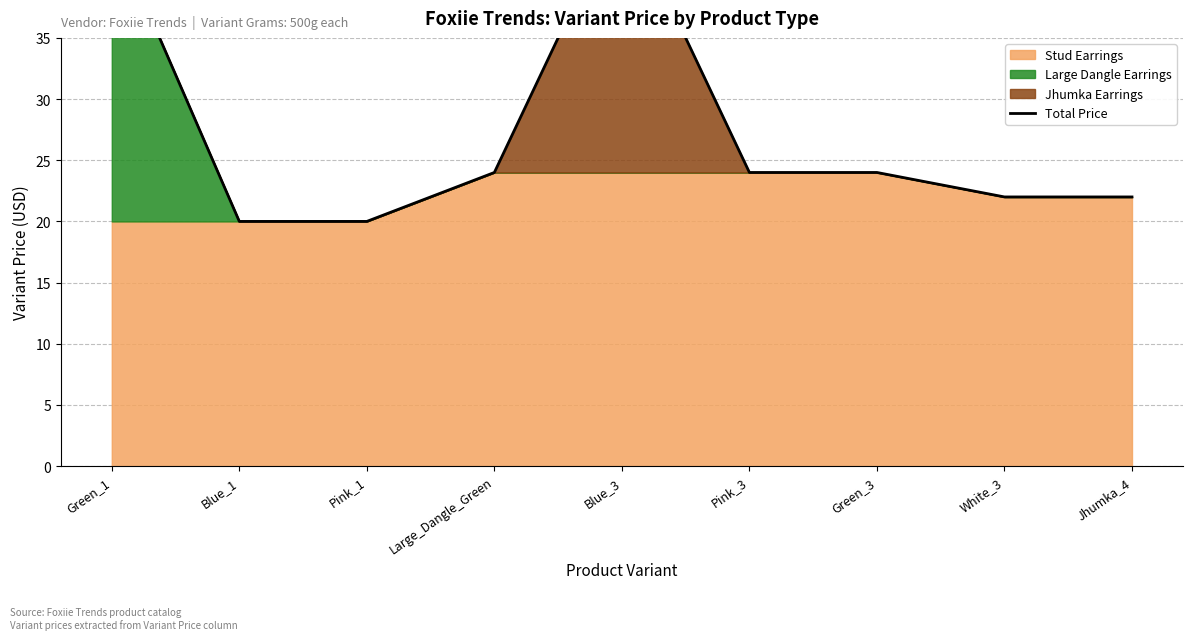

What is the label of the 2nd point from the left?

Blue_1